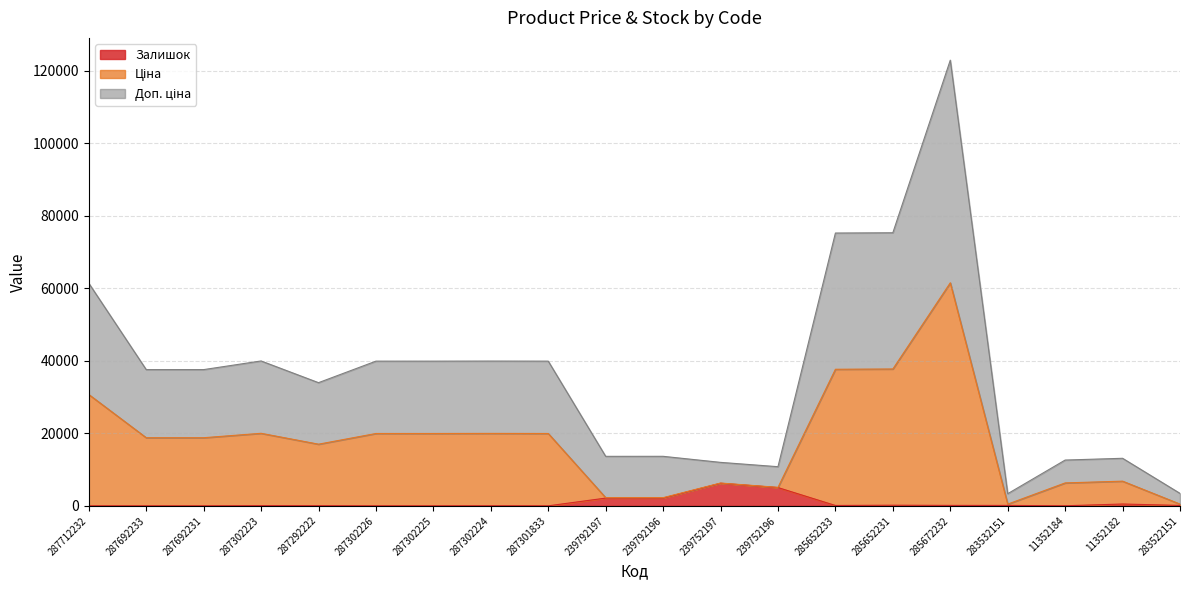

At which category does Залишок reach its first local peak?

287302223